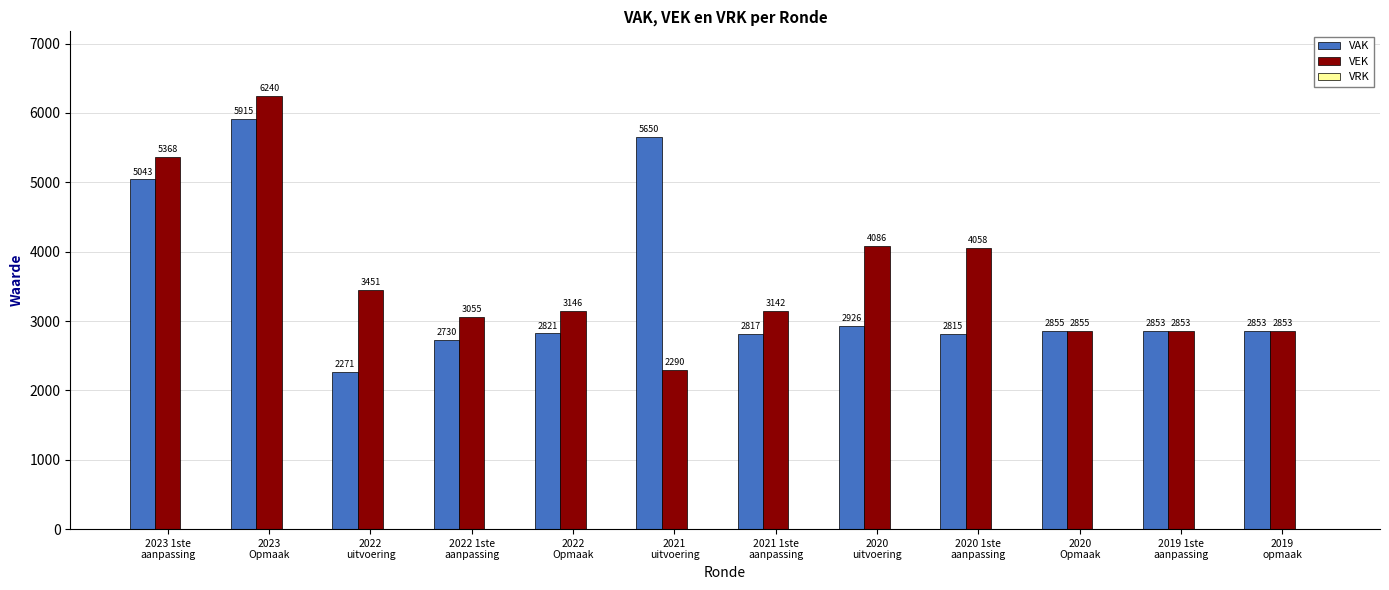

What is the maximum value for VEK?

6240